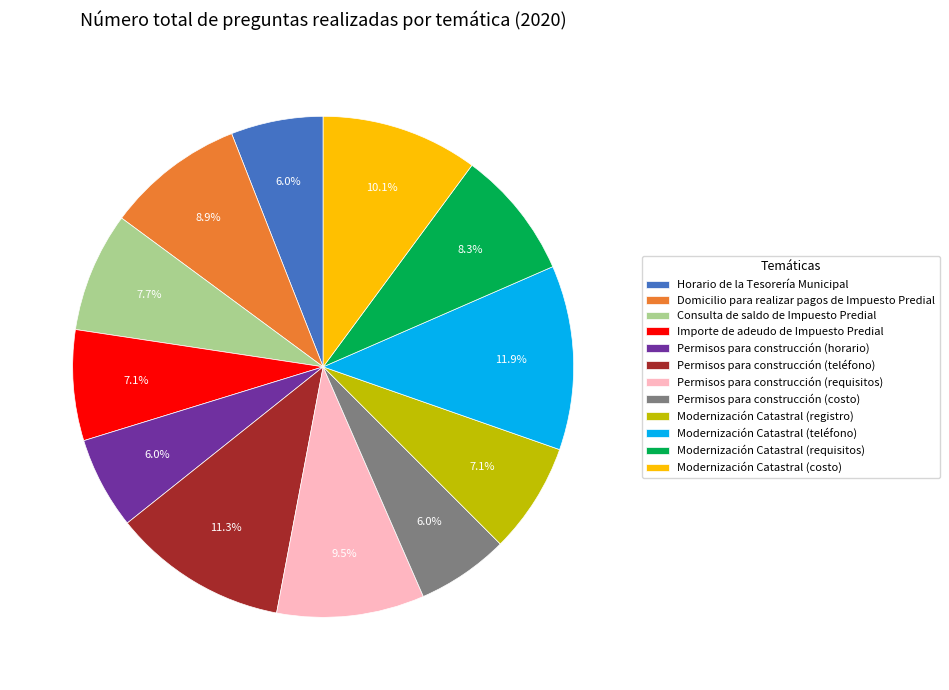

To the nearest percent, what is the difference between the Permisos para construcción (requisitos) and Permisos para construcción (horario) slice percentages?

4%